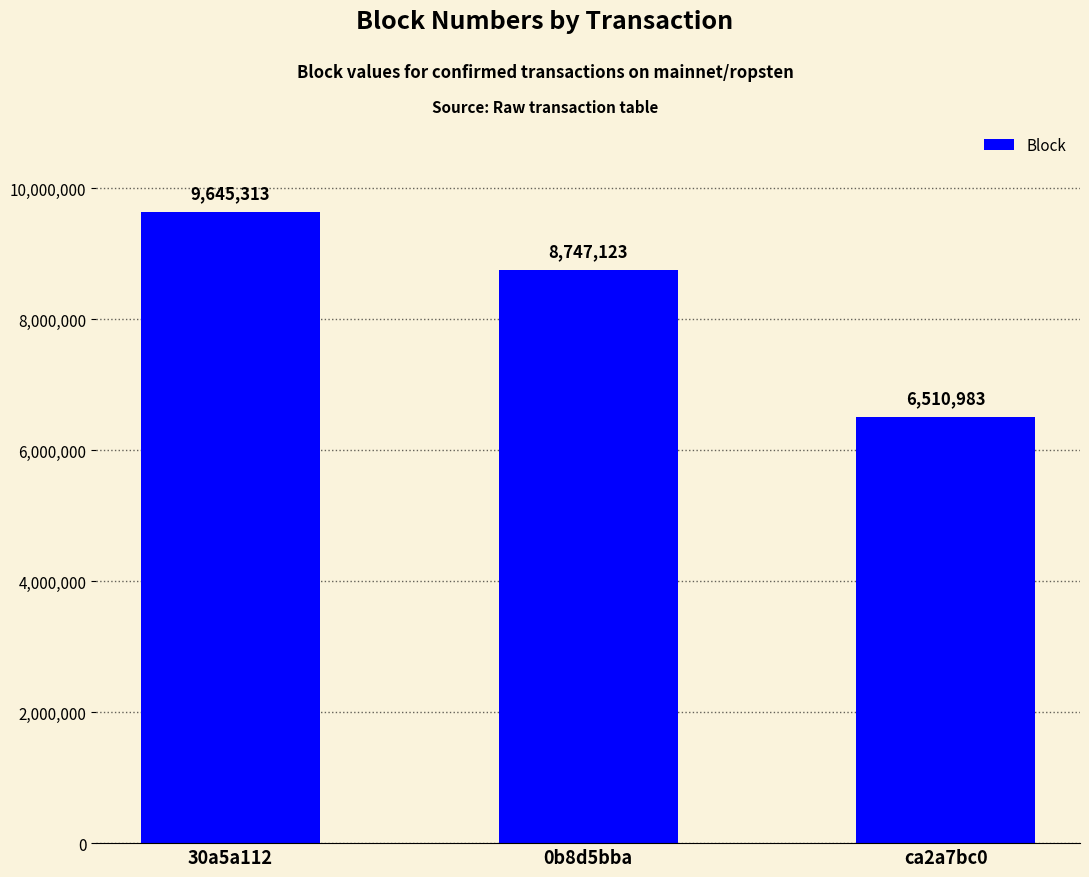

What is the maximum value shown in the chart?

9645313